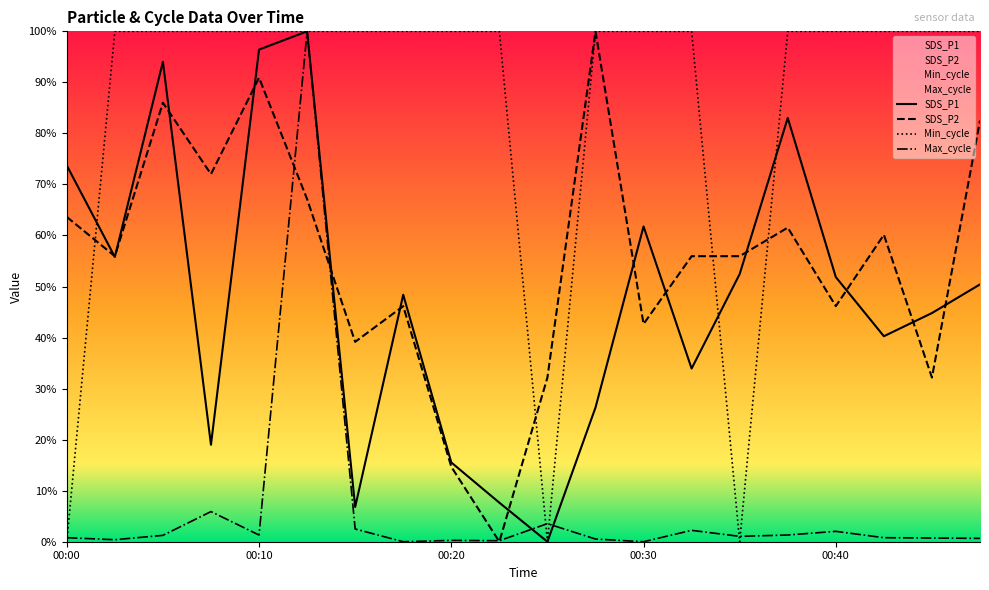

True or false: SDS_P1 has more than 0 points higher than both neighbors.

True